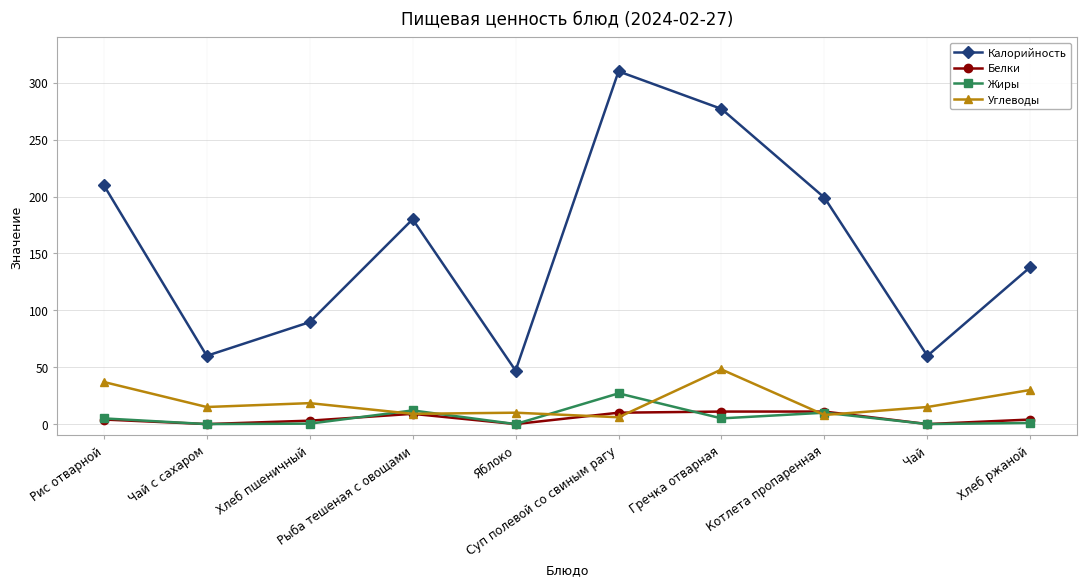

Between Хлеб пшеничный and Хлеб ржаной, which series saw the biggest shift?

Калорийность